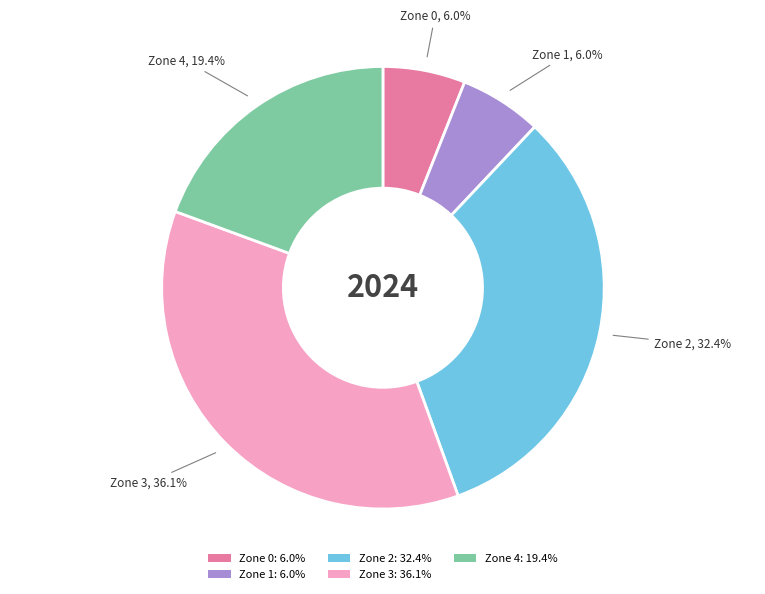

Between Zone 4: 19.4% and Zone 0: 6.0%, which is larger?

Zone 4: 19.4%